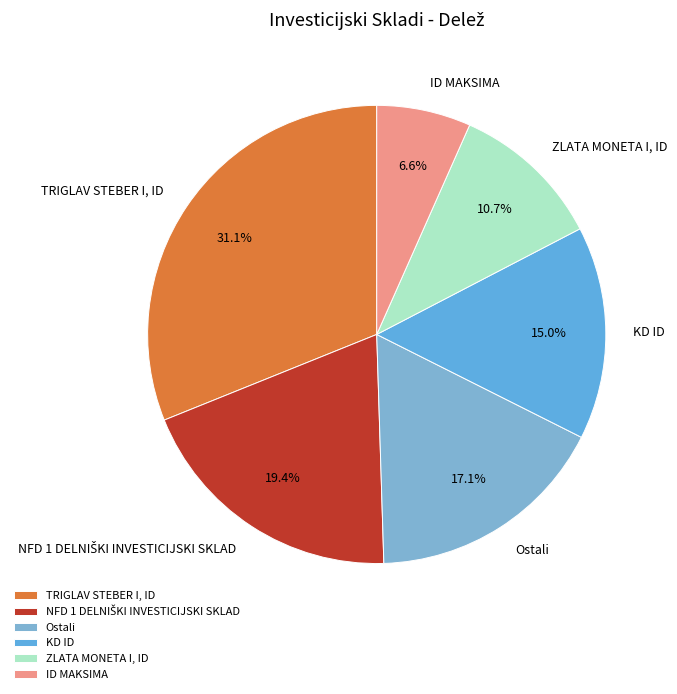

Is there a majority slice in this chart?

No